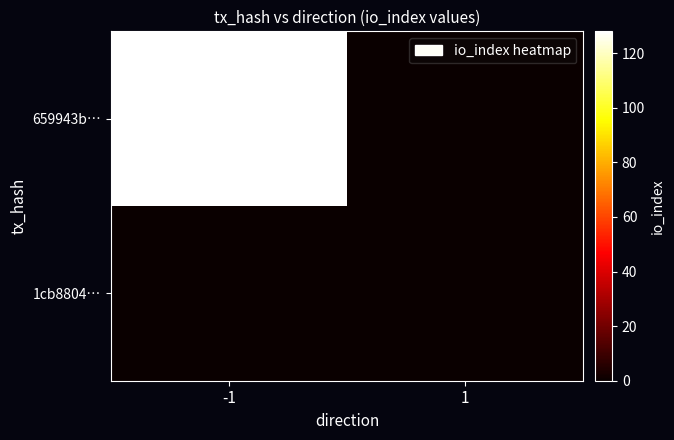

At -1, list the series in order from smallest to largest.

1cb8804…, 659943b…